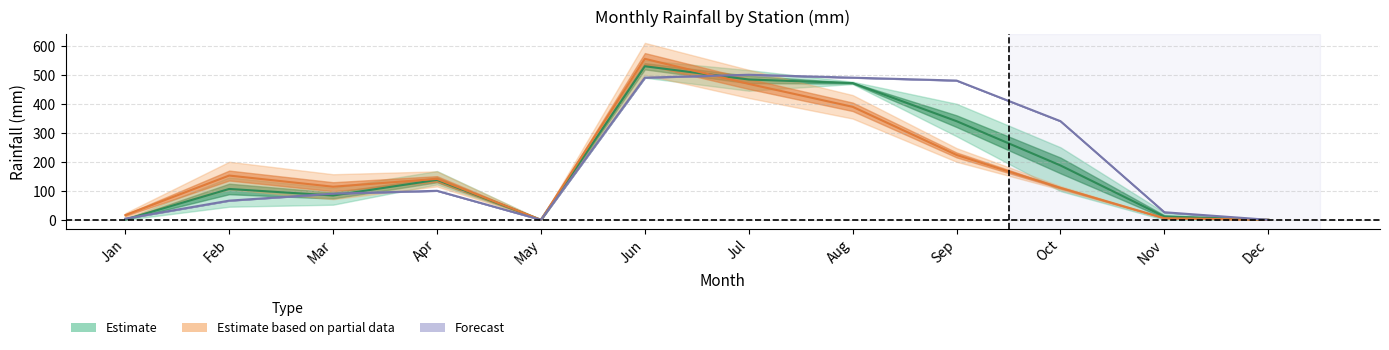

What is the spread (max minus min) of values at Sep?

256.5